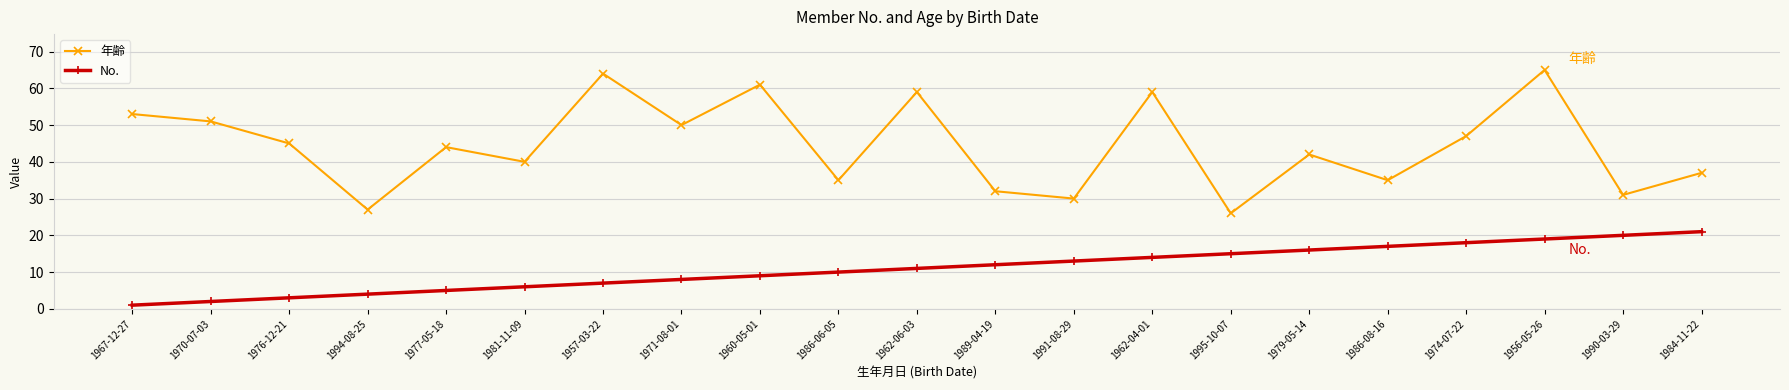

What is the minimum value for 年齢?

26